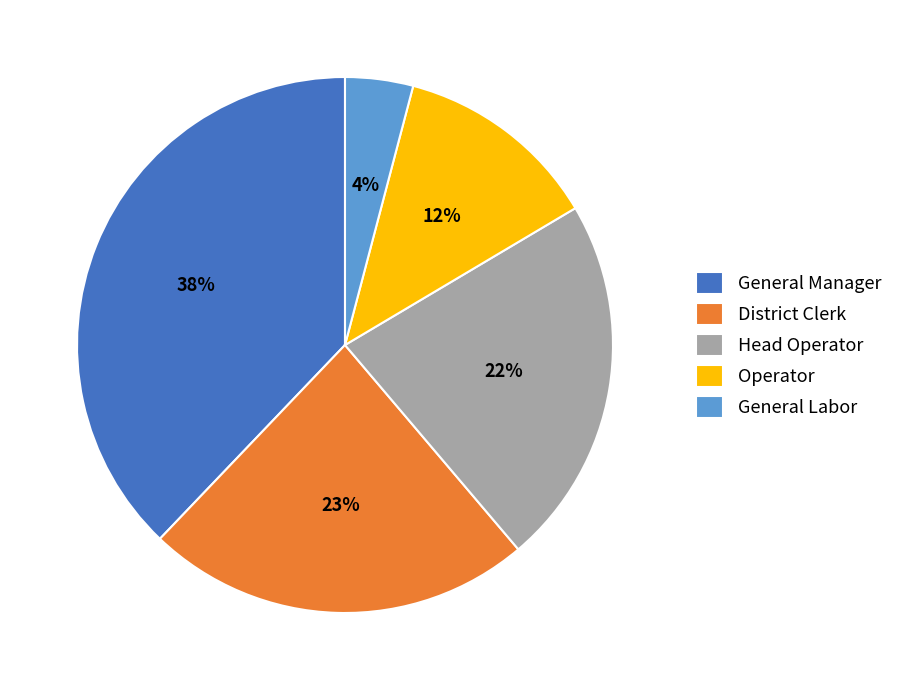

To the nearest percent, what is the difference between the Head Operator and General Manager slice percentages?

16%